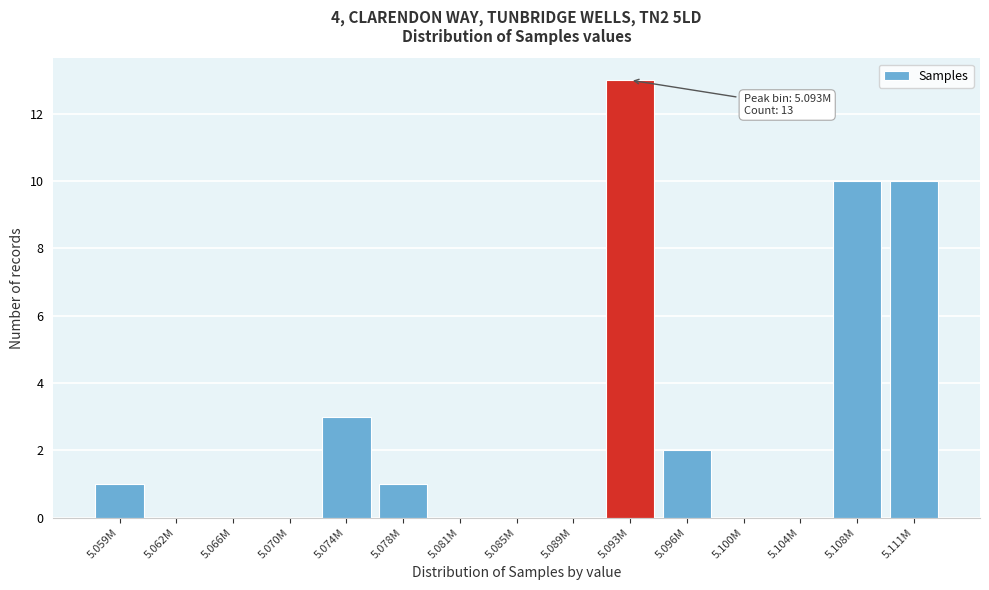

Reading left to right, extract all data points from this chart.

5.059M=1	5.062M=0	5.066M=0	5.070M=0	5.074M=3	5.078M=1	5.081M=0	5.085M=0	5.089M=0	5.093M=13	5.096M=2	5.100M=0	5.104M=0	5.108M=10	5.111M=10